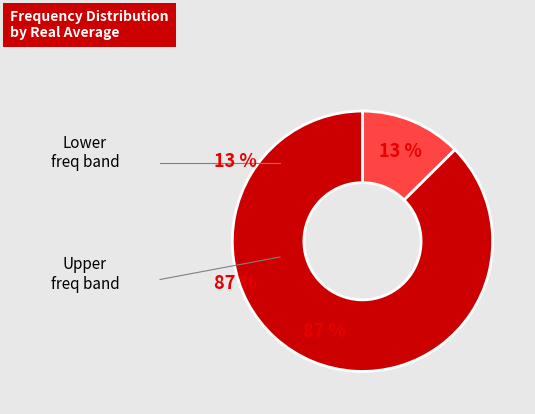

To the nearest percent, what is the average slice percentage?

50%